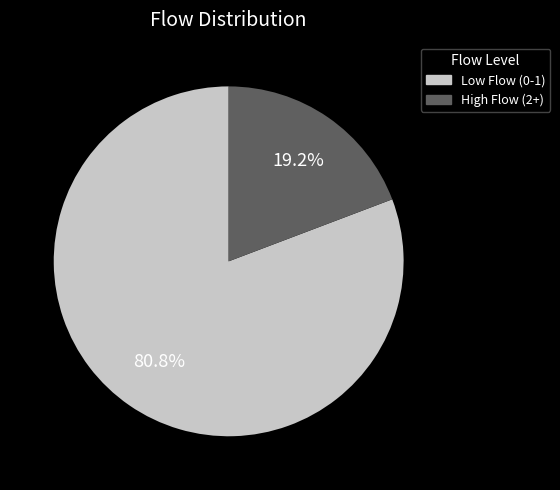

Does any single category account for the majority?

Yes